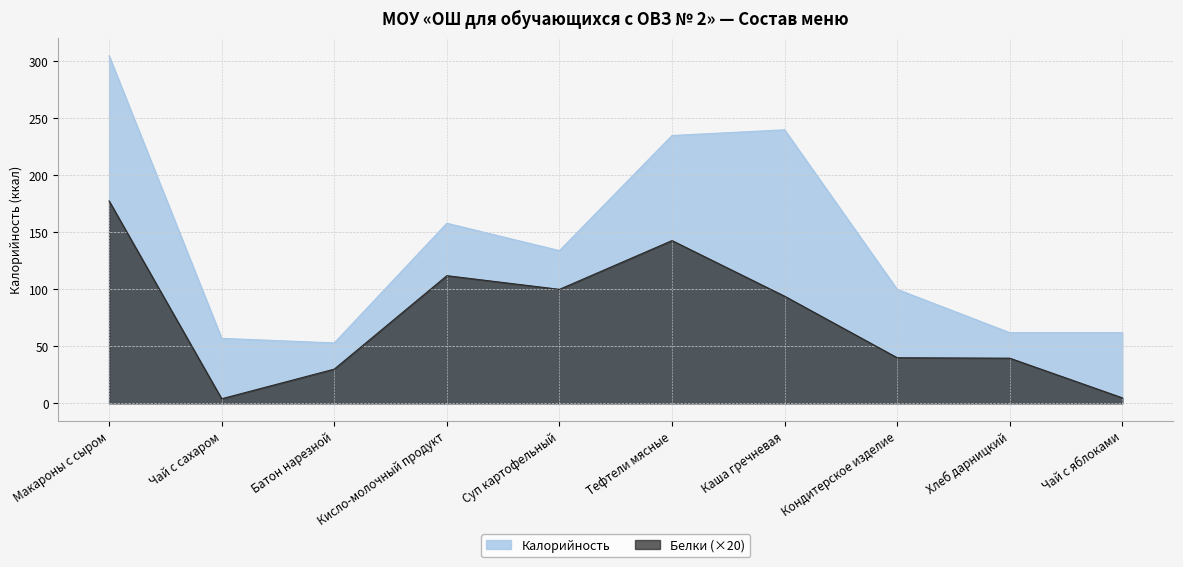

The value of Белки at Кондитерское изделие is 11.6. True or false?

False